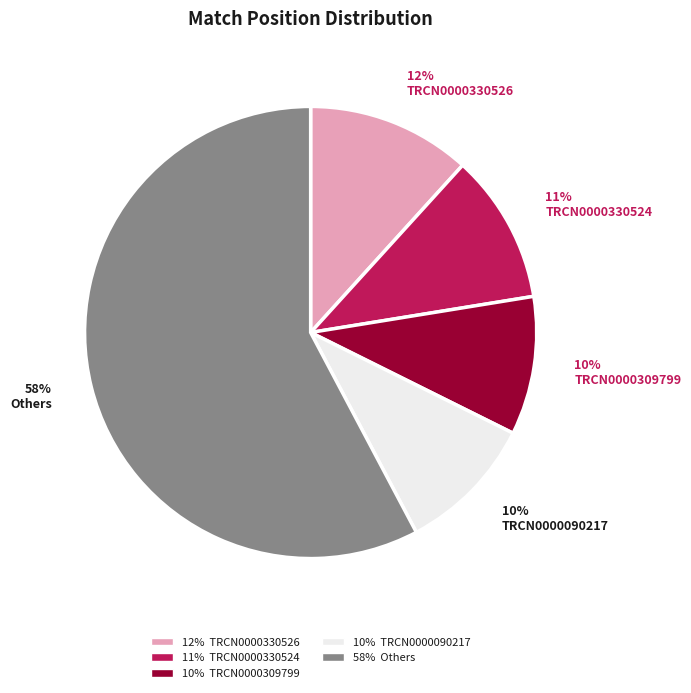

What is the ratio of the value at 12% TRCN0000330526 to the value at 10% TRCN0000090217?

1.2